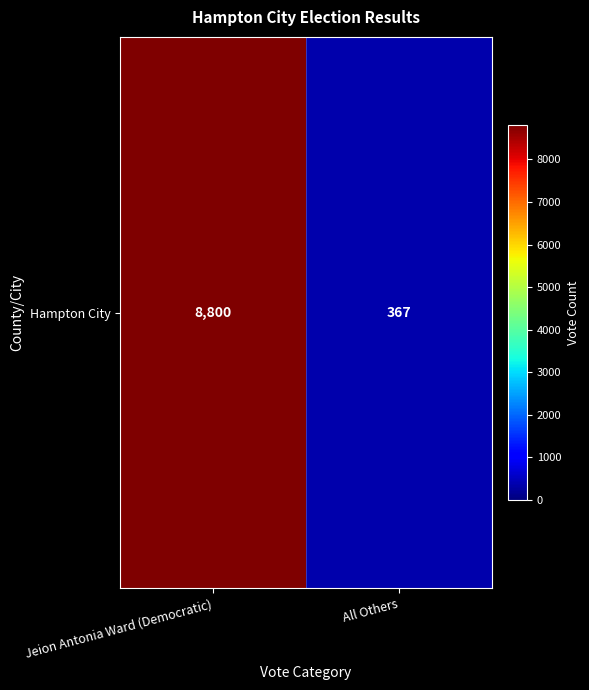

What is the ratio of the value at Jeion Antonia Ward (Democratic) to the value at All Others?

24.0